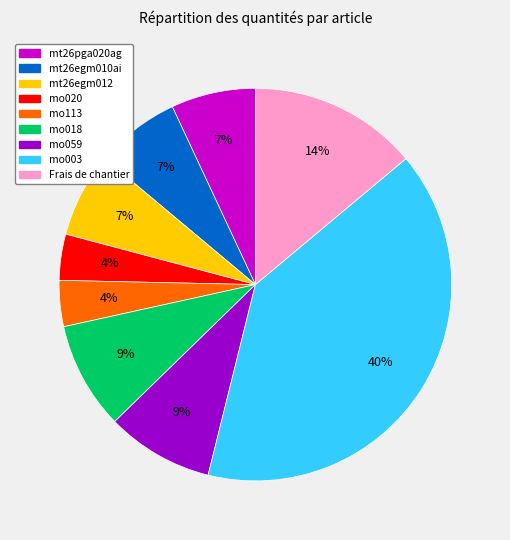

Combined, do mo020 and mo018 account for over 50%?

No